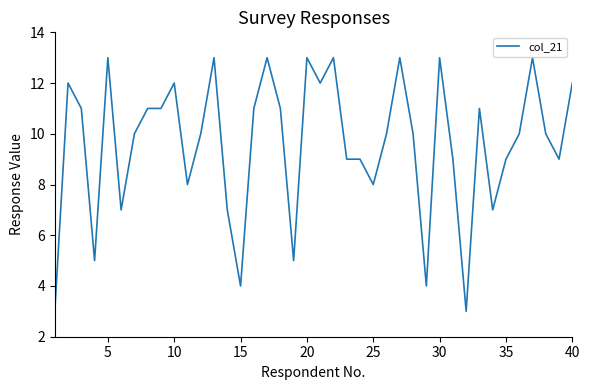

Reading right to left, extract all data points from this chart.

12	9	10	13	10	9	7	11	3	9	13	4	10	13	10	8	9	9	13	12	13	5	11	13	11	4	7	13	10	8	12	11	11	10	7	13	5	11	12	3